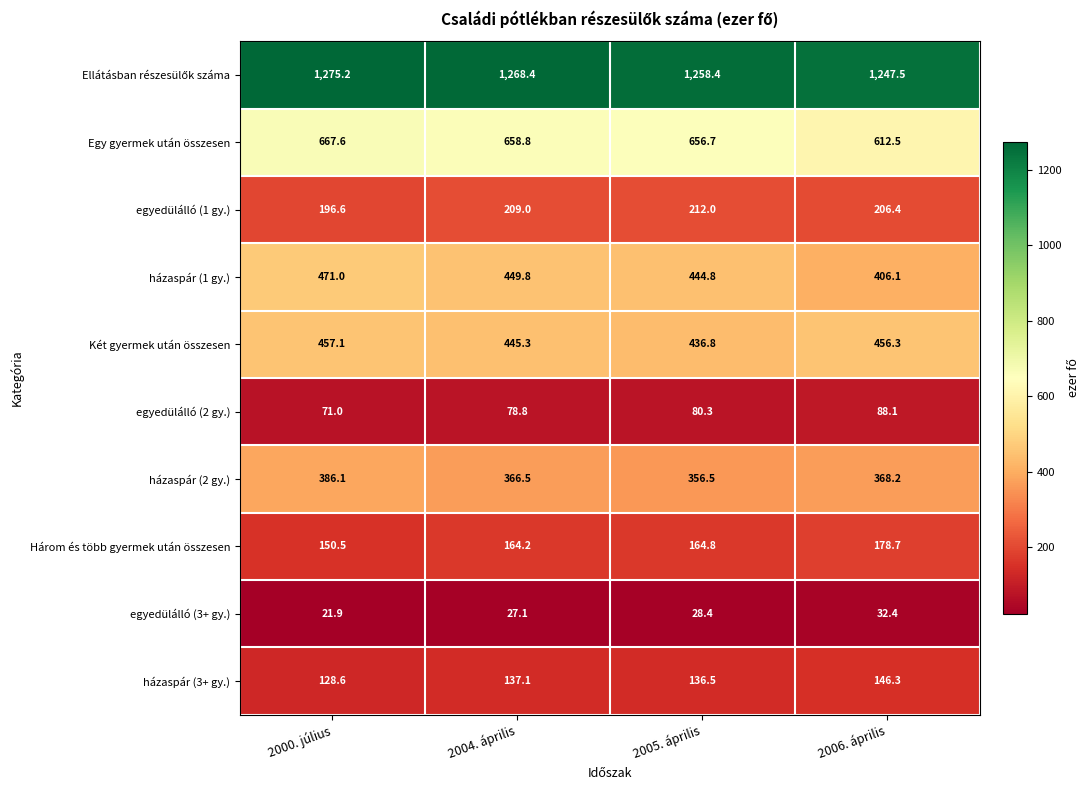

List the labels in order of egyedülálló (1 gy.) value, smallest first.

2000. július, 2006. április, 2004. április, 2005. április